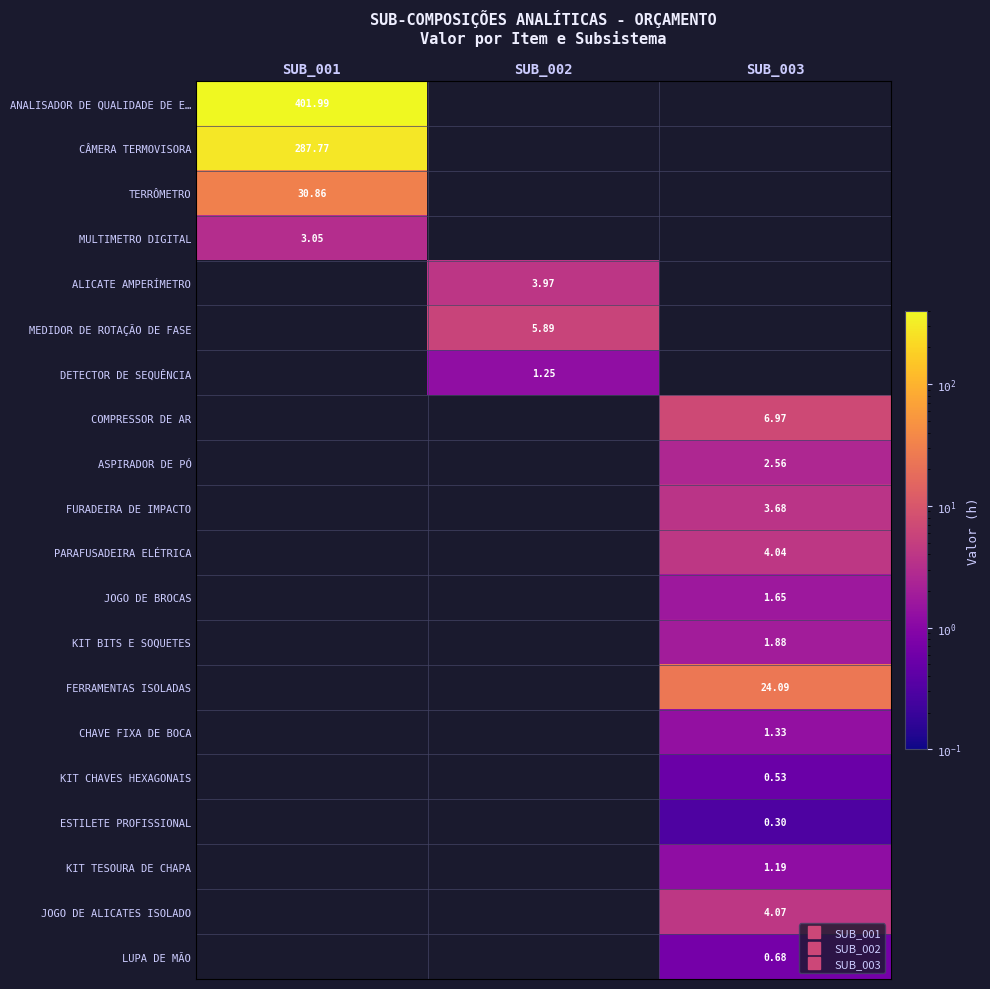

Between SUB_001 and SUB_003, which series saw the biggest shift?

ANALISADOR DE QUALIDADE DE E…